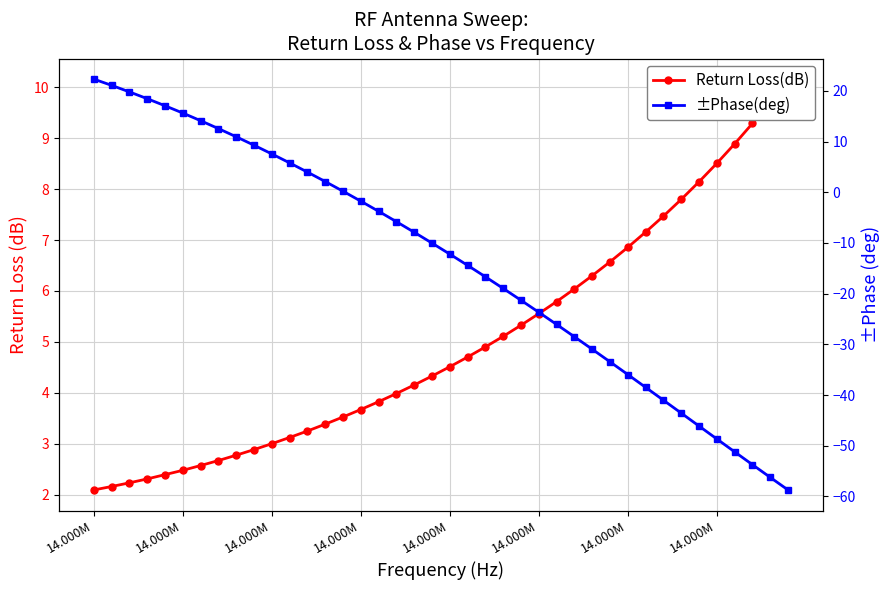

List the series in order of their peak value, highest first.

±Phase(deg), Return Loss(dB)